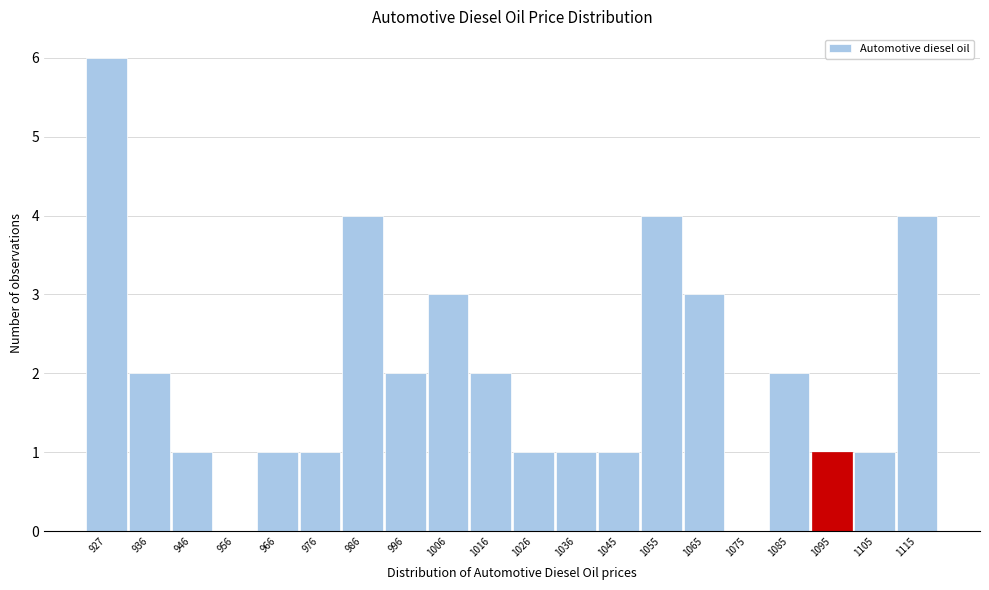

Reading left to right, extract all data points from this chart.

927=6	936=2	946=1	956=0	966=1	976=1	986=4	996=2	1006=3	1016=2	1026=1	1036=1	1045=1	1055=4	1065=3	1075=0	1085=2	1095=1	1105=1	1115=4